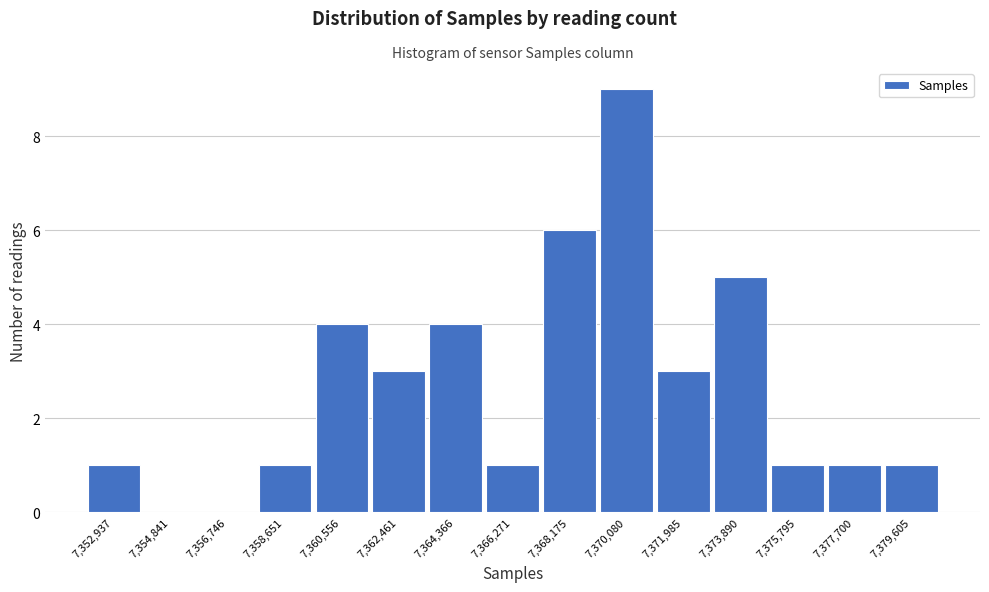

Reading right to left, transcribe all the data shown in this chart.

7,379,605=1	7,377,700=1	7,375,795=1	7,373,890=5	7,371,985=3	7,370,080=9	7,368,175=6	7,366,271=1	7,364,366=4	7,362,461=3	7,360,556=4	7,358,651=1	7,356,746=0	7,354,841=0	7,352,937=1